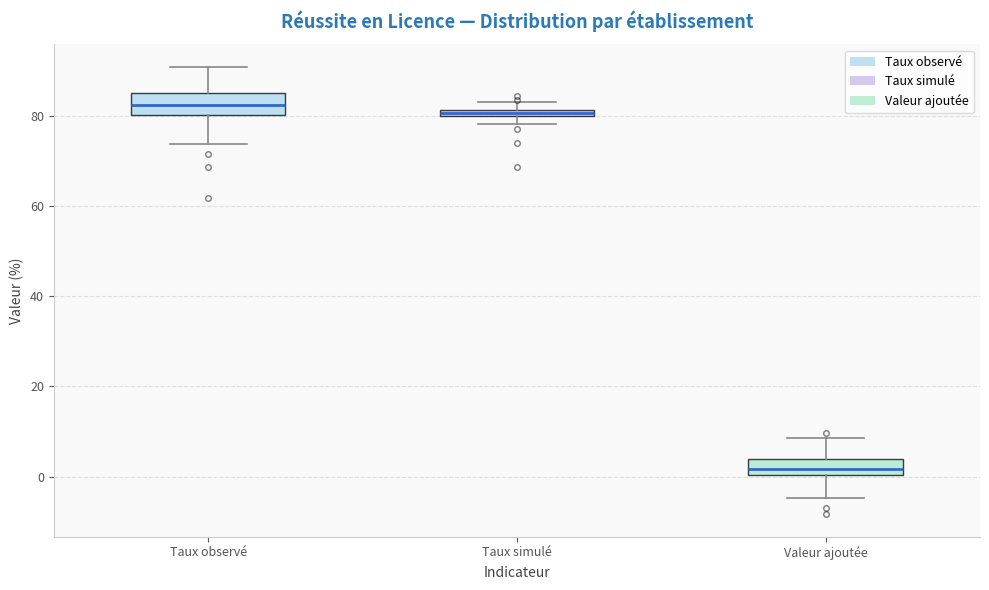

Where is the lower edge of the box for Taux simulé on the y-axis? The values are not printed on the chart, so give them approximately, as read against the axis.

80